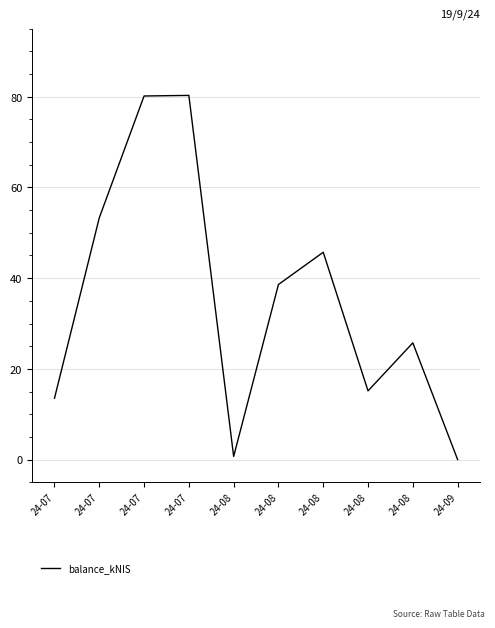

What is the average value?

35.3